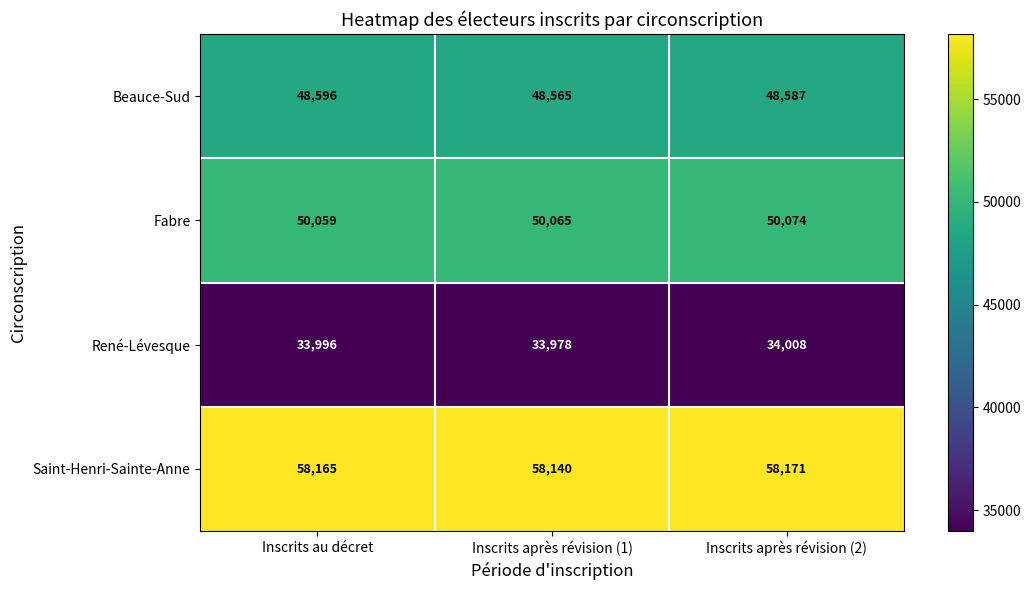

What is the total value across all series at Inscrits après révision (2)?

190840